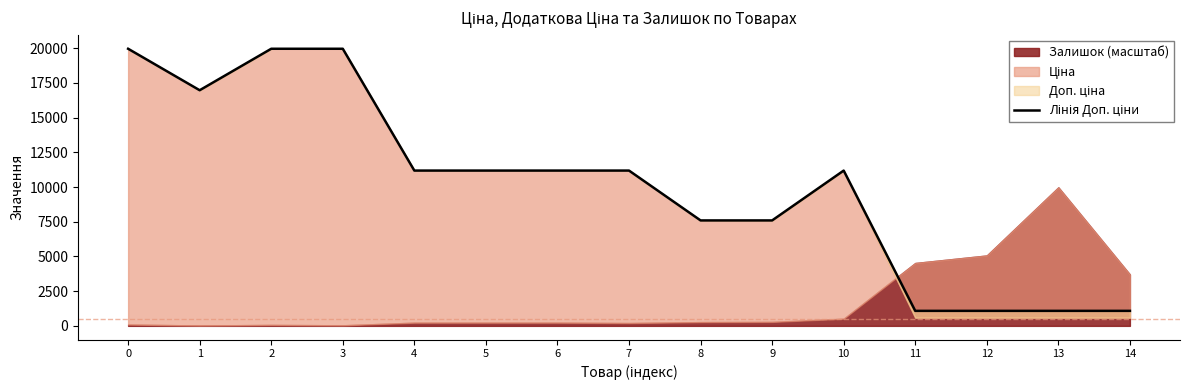

Reading right to left, transcribe all the data shown in this chart.

14=1081.7	13=1081.7	12=1081.7	11=1081.7	10=11188.2	9=7596.5	8=7596.5	7=11188.2	6=11188.2	5=11188.2	4=11188.2	3=19964.2	2=19964.2	1=16976.3	0=19964.2